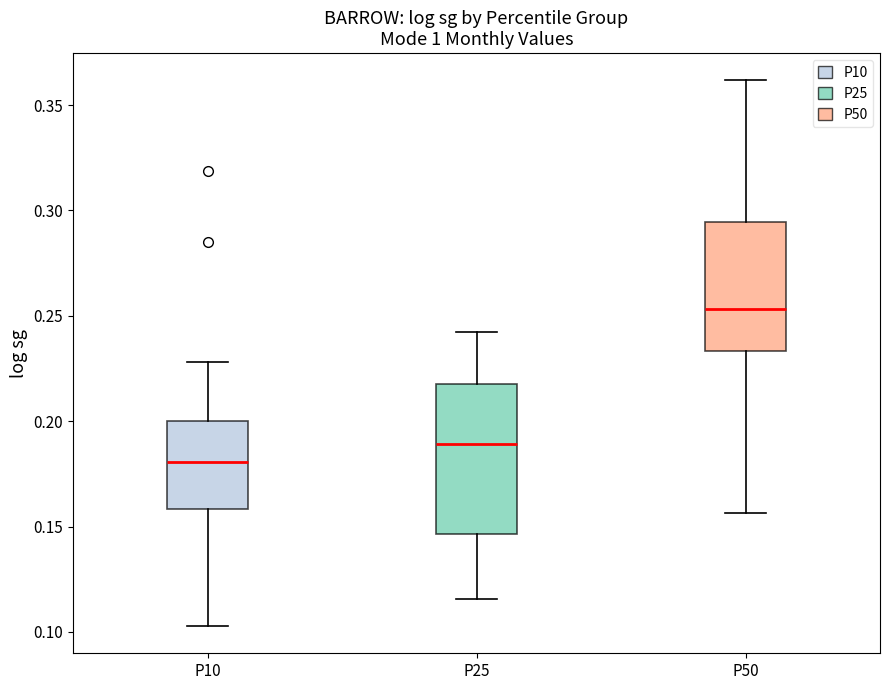

Comparing the boxes themselves (not the whiskers), which one is the tallest?

P25